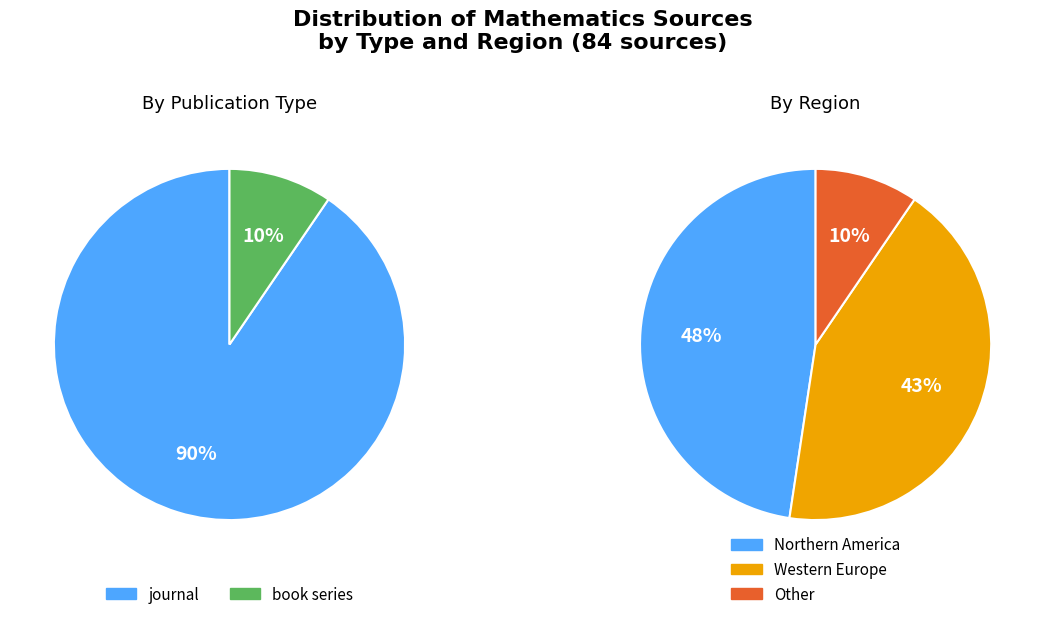

What is the smallest slice in the pie chart?

book series